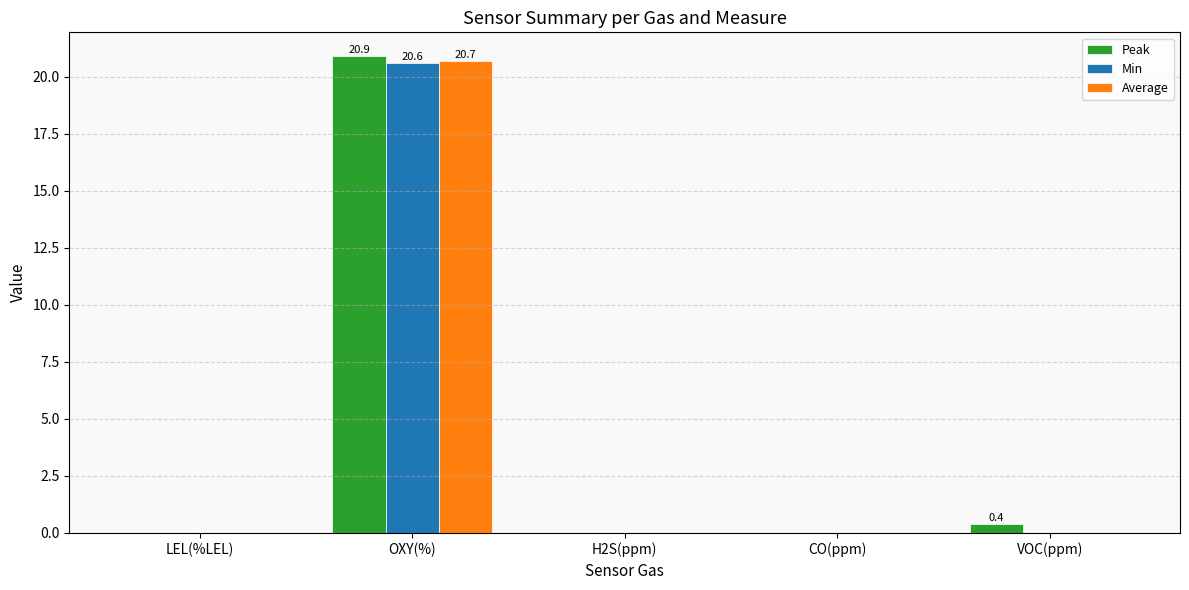

Which series changed the most between OXY(%) and VOC(ppm)?

Average